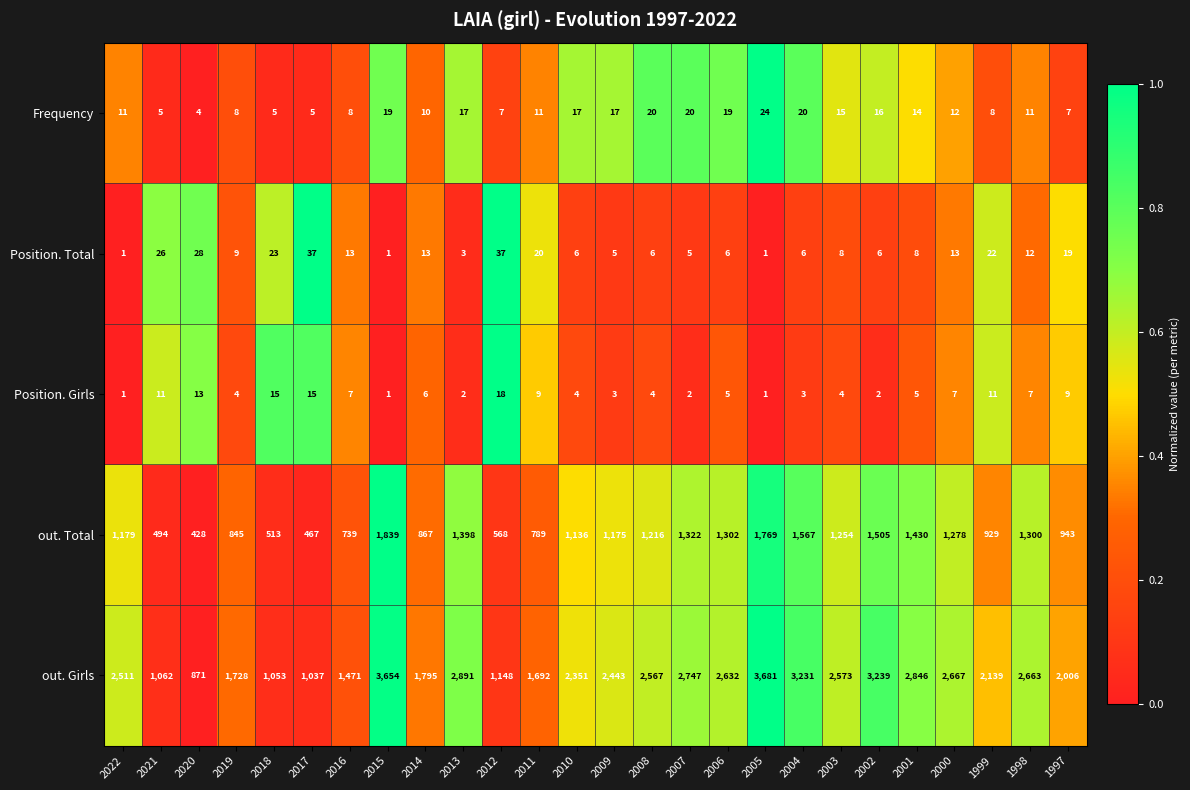

At 1998, list the series in order from smallest to largest.

Position. Girls, Frequency, Position. Total, out. Total, out. Girls